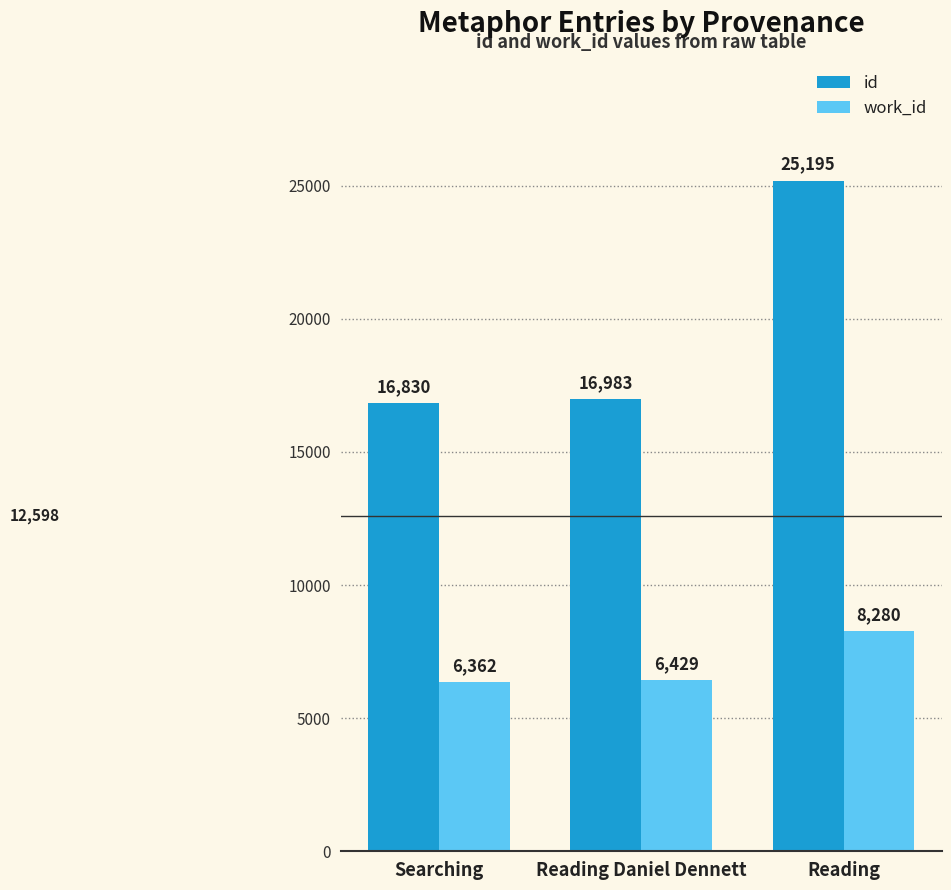

Reading right to left, list all the values displayed in this chart.

id: Reading=25195	Reading Daniel Dennett=16983	Searching=16830
work_id: Reading=8280	Reading Daniel Dennett=6429	Searching=6362